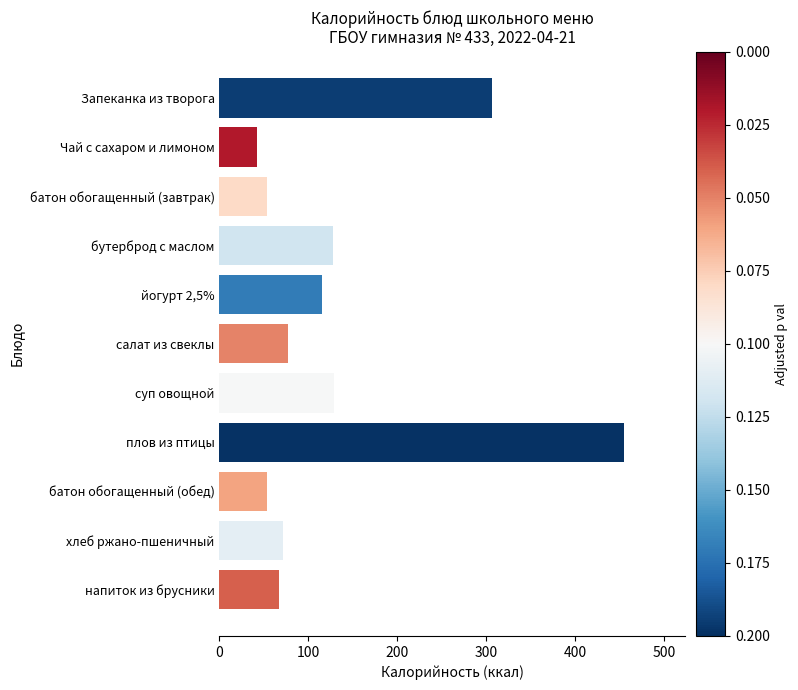

What is the label of the 9th bar from the bottom?

батон обогащенный (завтрак)